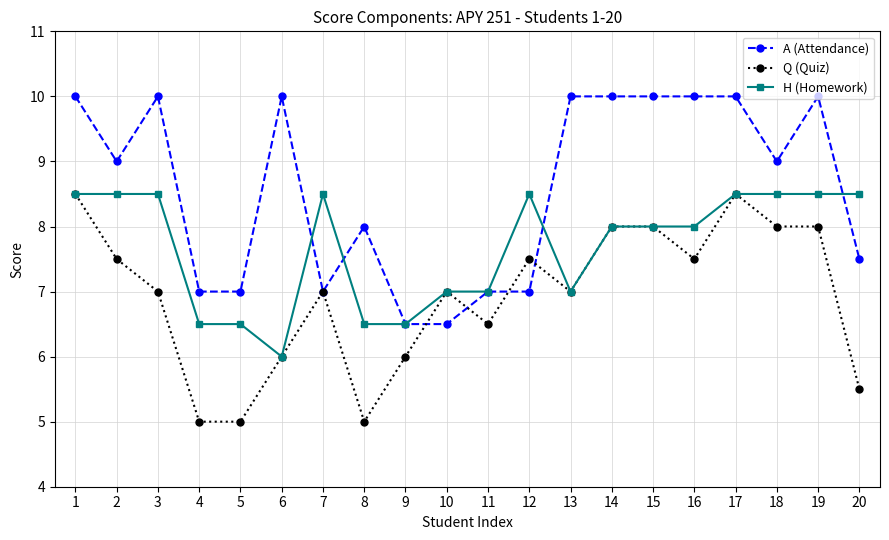

The value of H (Homework) at 15 is 3.8. True or false?

False